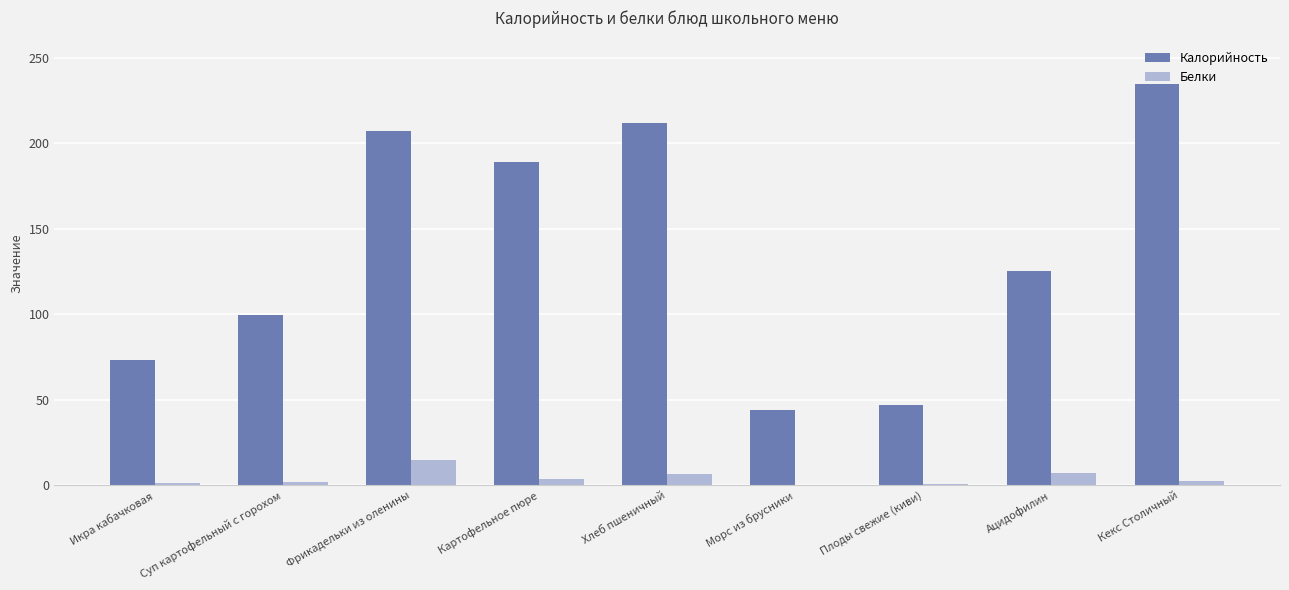

True or false: Калорийность has a value of 347.1 at Кекс Столичный.

False